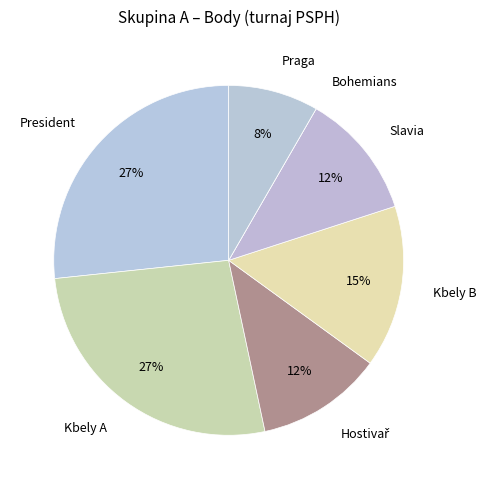

Do Kbely A and President together represent more than half of the pie?

Yes